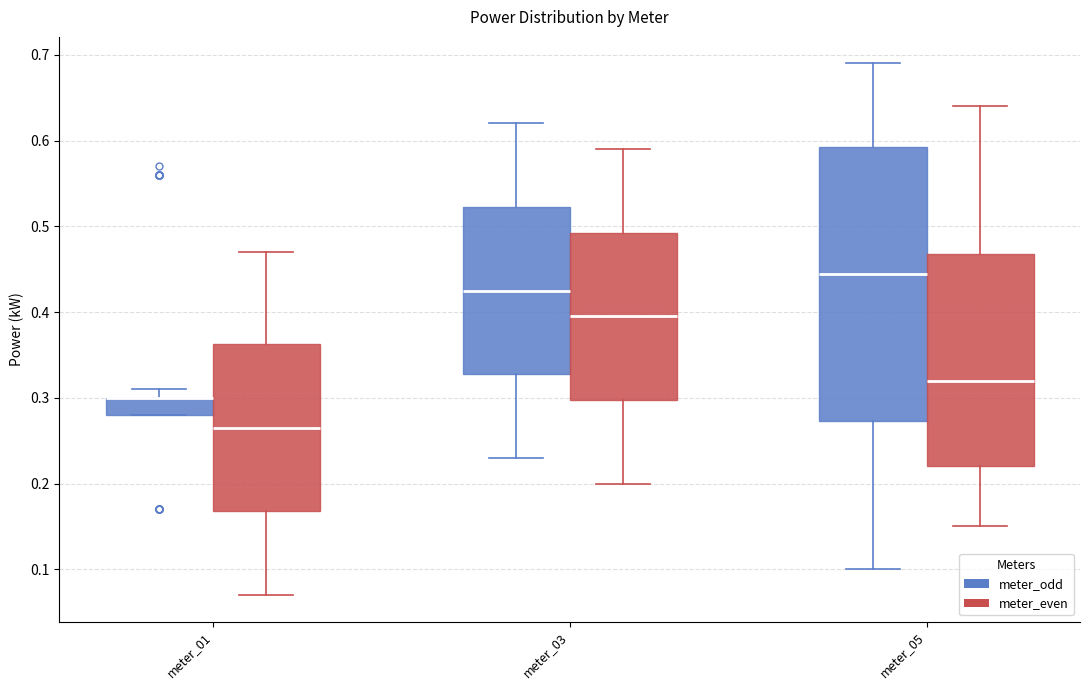

Reading left to right, transcribe this box plot: for each box, give where its median line is, the range the box spans, and where its two whiskers end, as read against the y-axis. The values are not printed on the chart, so give them approximately, as read against the axis.

meter_01 (meter_odd): median 0.30 (drawn on the box's upper edge), box 0.28 to 0.30, whiskers 0.28 to 0.31
meter_01 (meter_even): median 0.27, box 0.17 to 0.36, whiskers 0.07 to 0.47
meter_03 (meter_odd): median 0.43, box 0.33 to 0.52, whiskers 0.23 to 0.62
meter_03 (meter_even): median 0.40, box 0.30 to 0.49, whiskers 0.20 to 0.59
meter_05 (meter_odd): median 0.45, box 0.27 to 0.59, whiskers 0.10 to 0.69
meter_05 (meter_even): median 0.32, box 0.22 to 0.47, whiskers 0.15 to 0.64